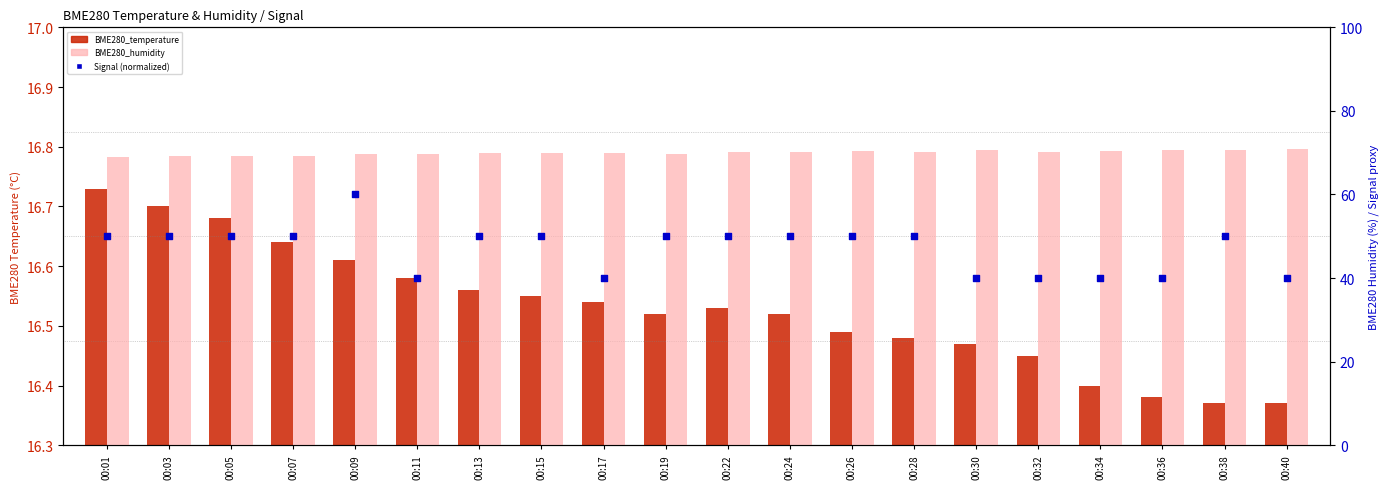

What are all the series names shown in the legend?

BME280_temperature, BME280_humidity, Signal (normalized)